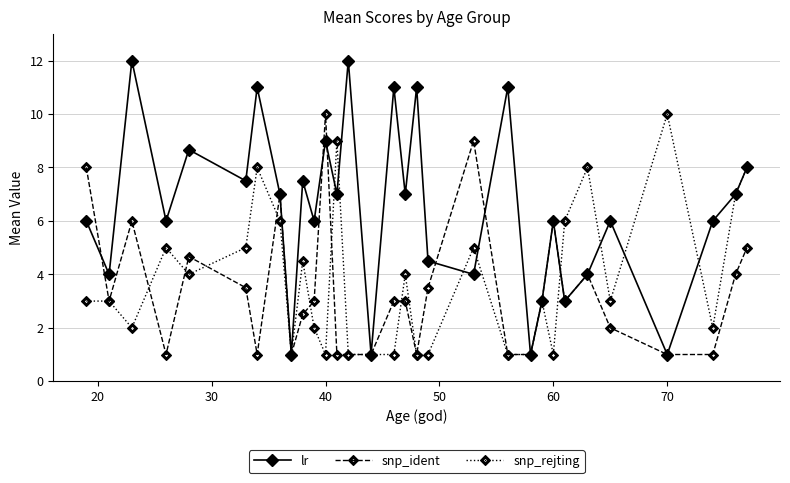

True or false: snp_ident has more than 0 points higher than both neighbors.

True